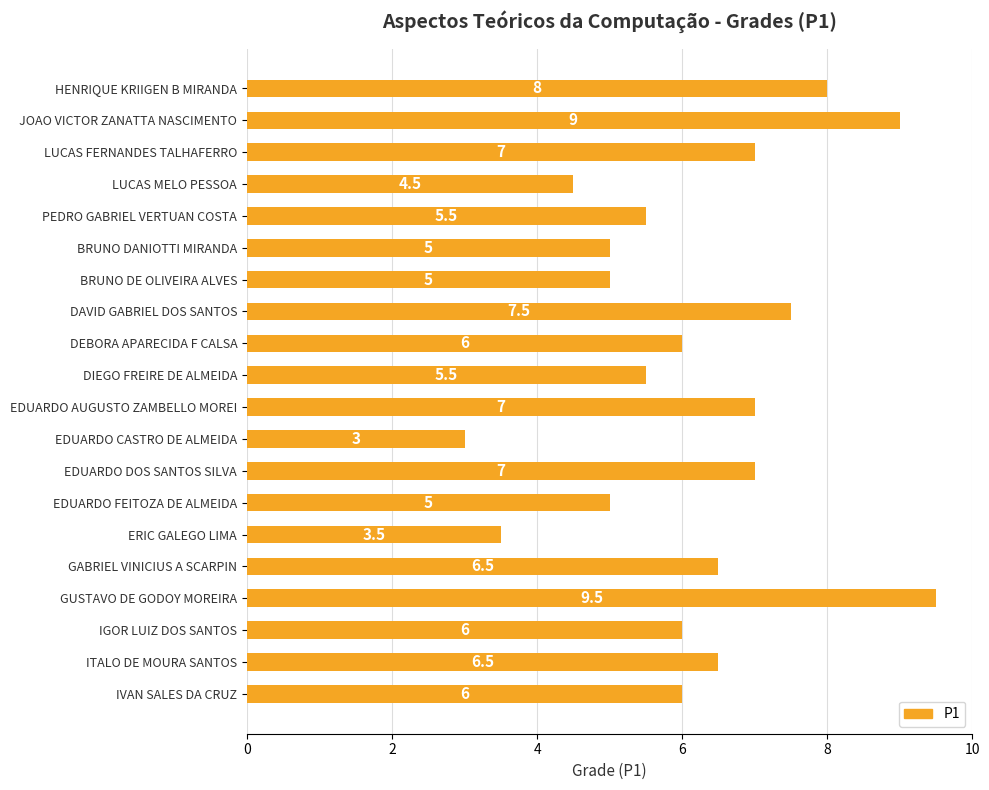

Are the bars grouped side by side (vs. stacked)?

No